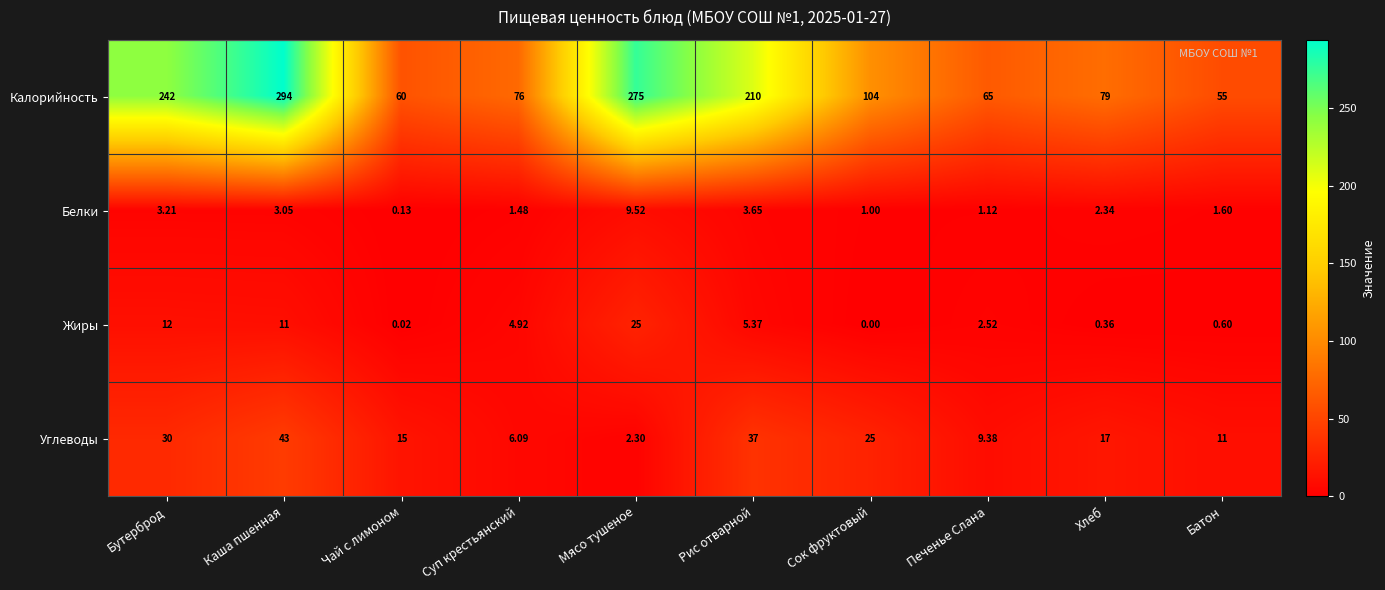

Rank the series at Чай с лимоном from lowest to highest value.

Жиры, Белки, Углеводы, Калорийность